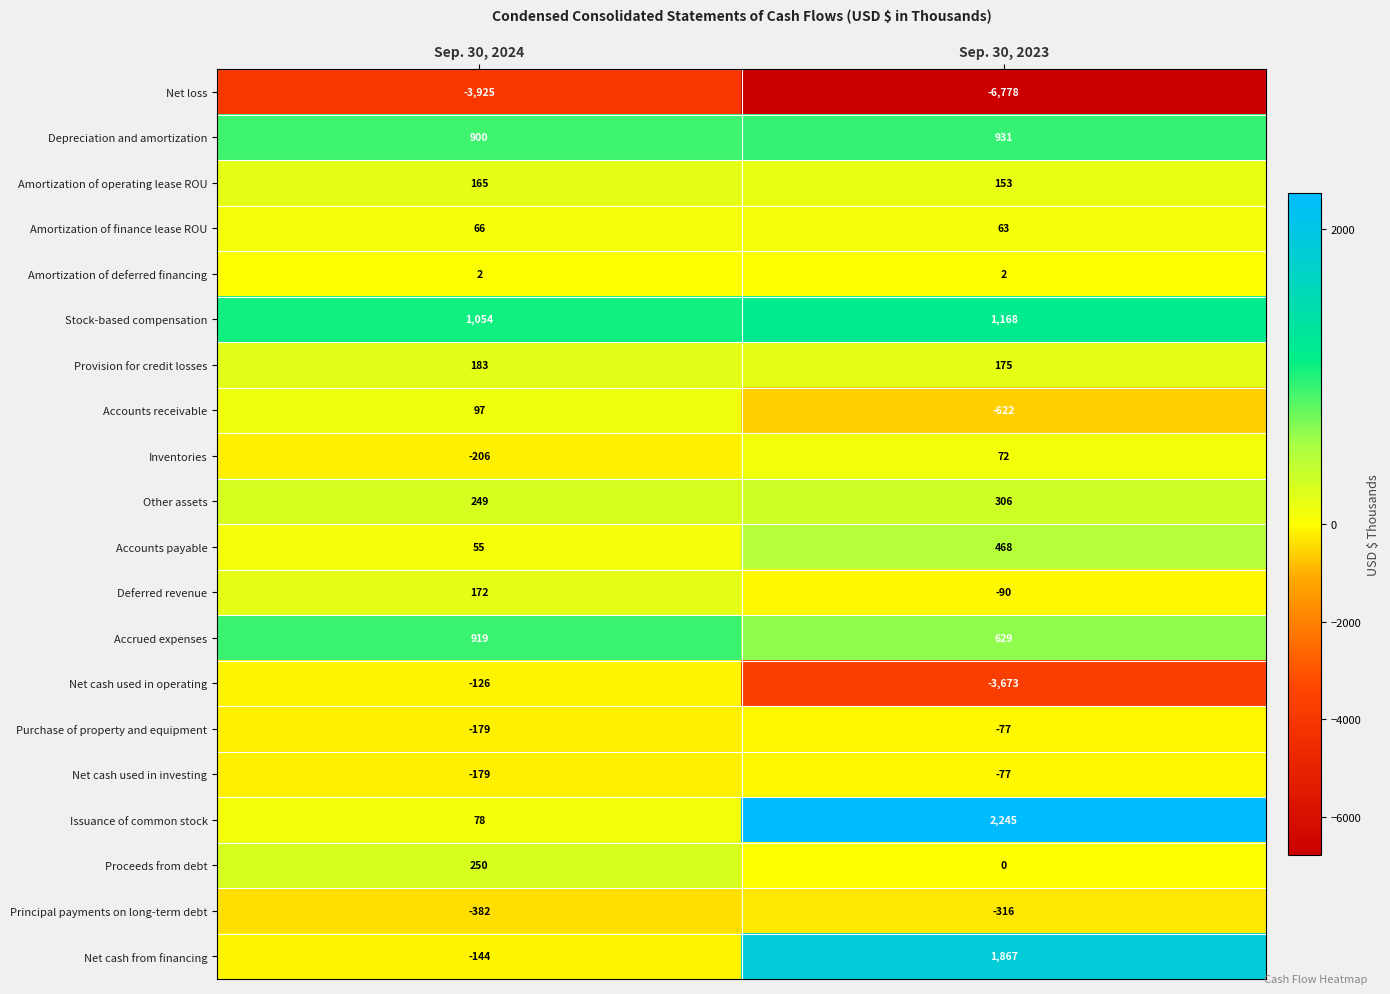

What is the greatest value displayed?

2245